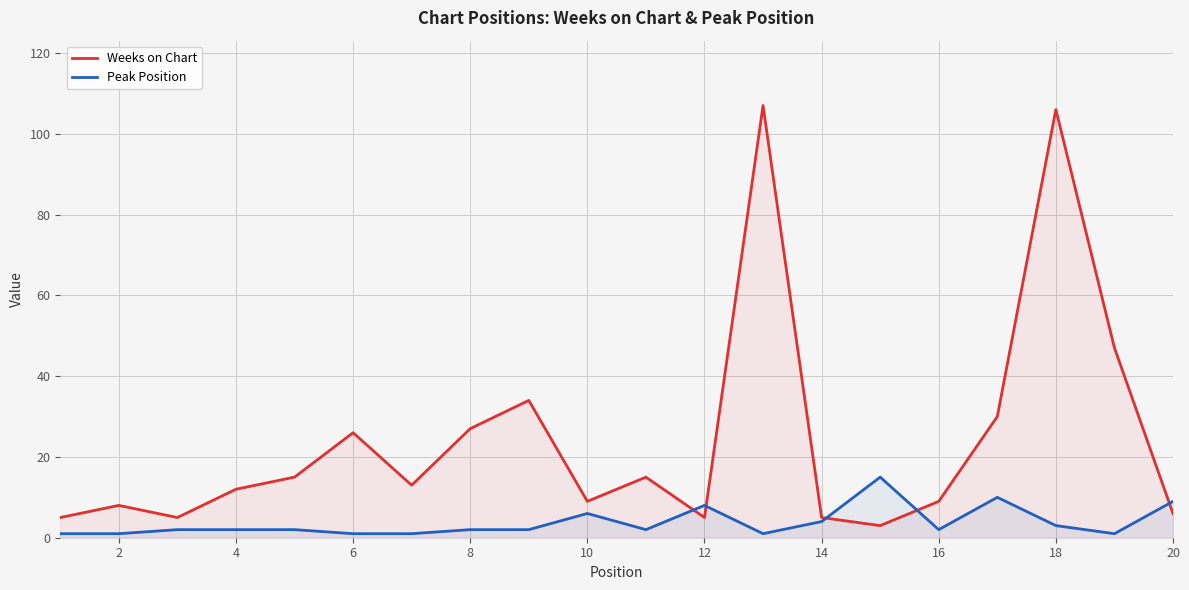

What is the minimum value for Weeks on Chart?

3